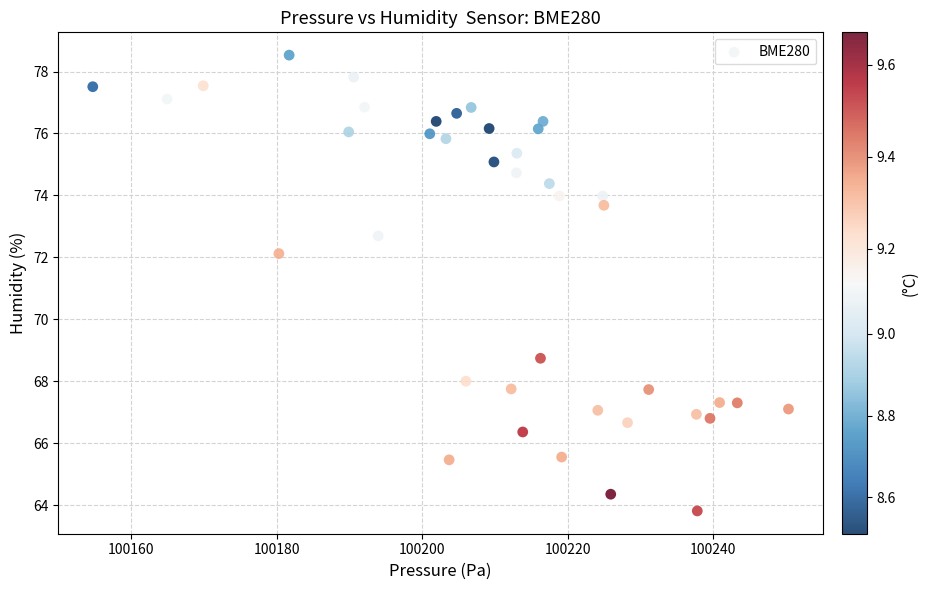

What is the range of Y values (max minus min)?

14.7